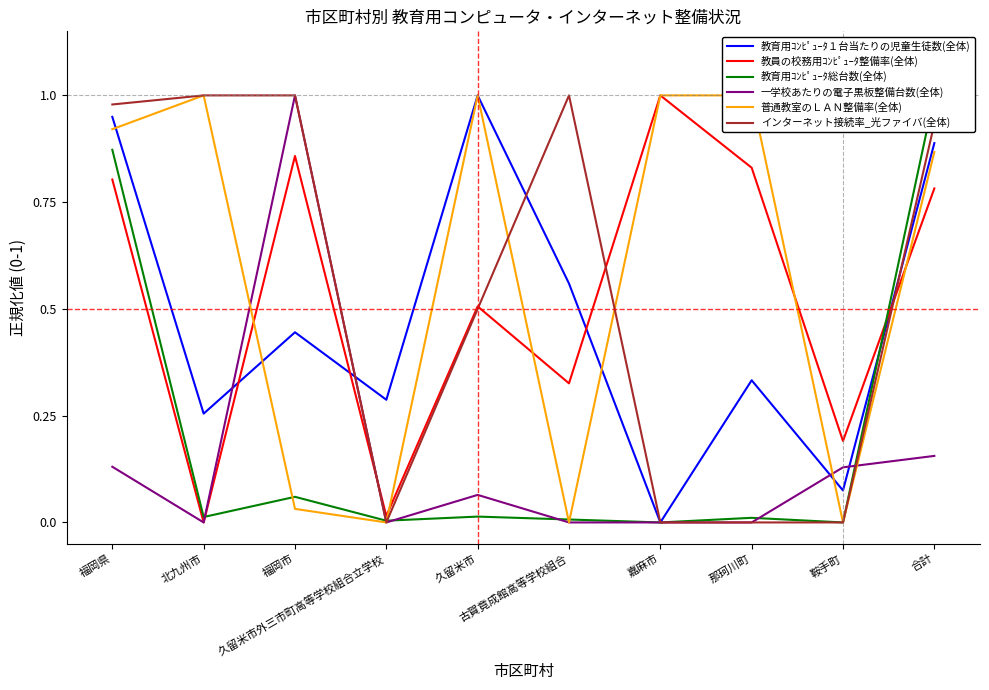

Where is the first local maximum for 教育用ｺﾝﾋﾟｭｰﾀ総台数(全体)?

福岡市